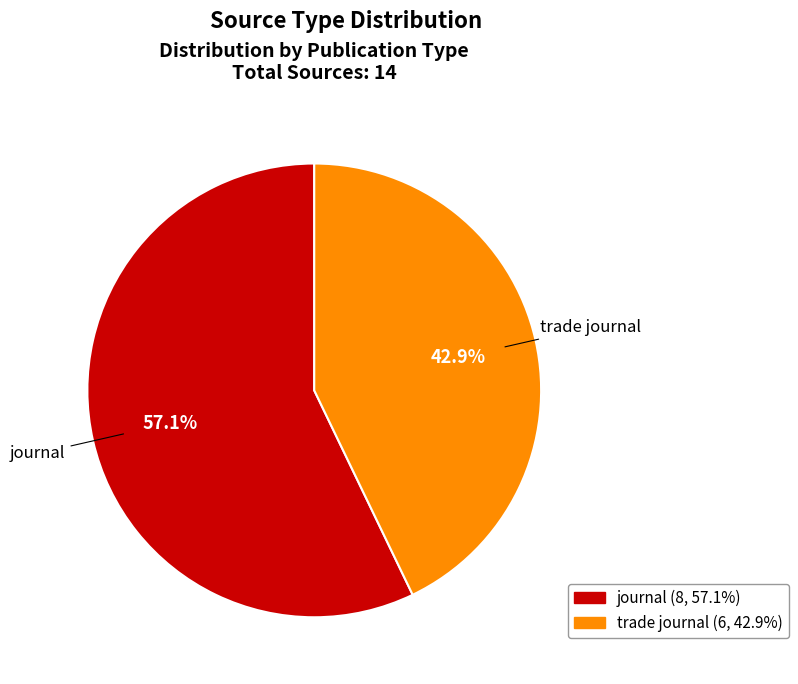

Do journal and trade journal together represent more than half of the pie?

Yes